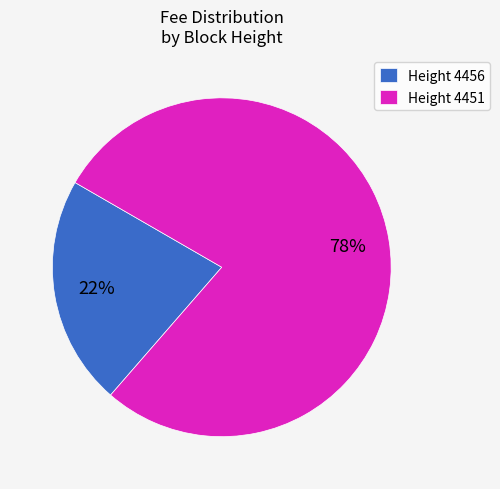

Which has a higher value, Height 4451 or Height 4456?

Height 4451